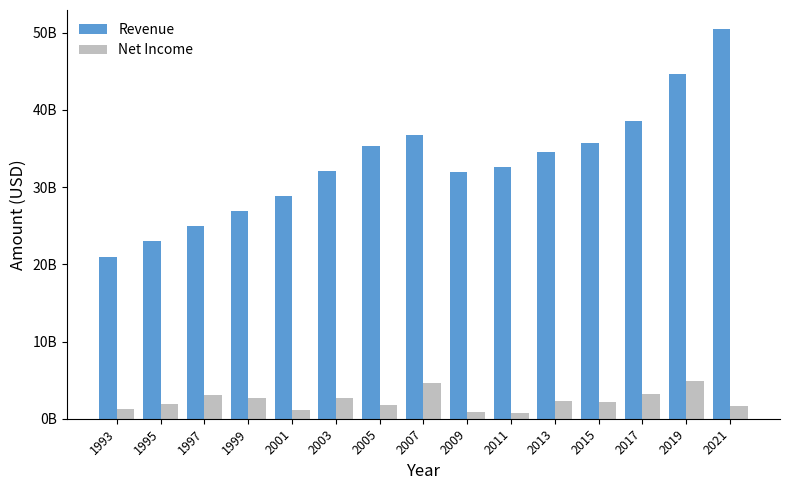

What are all the series names shown in the legend?

Revenue, Net Income